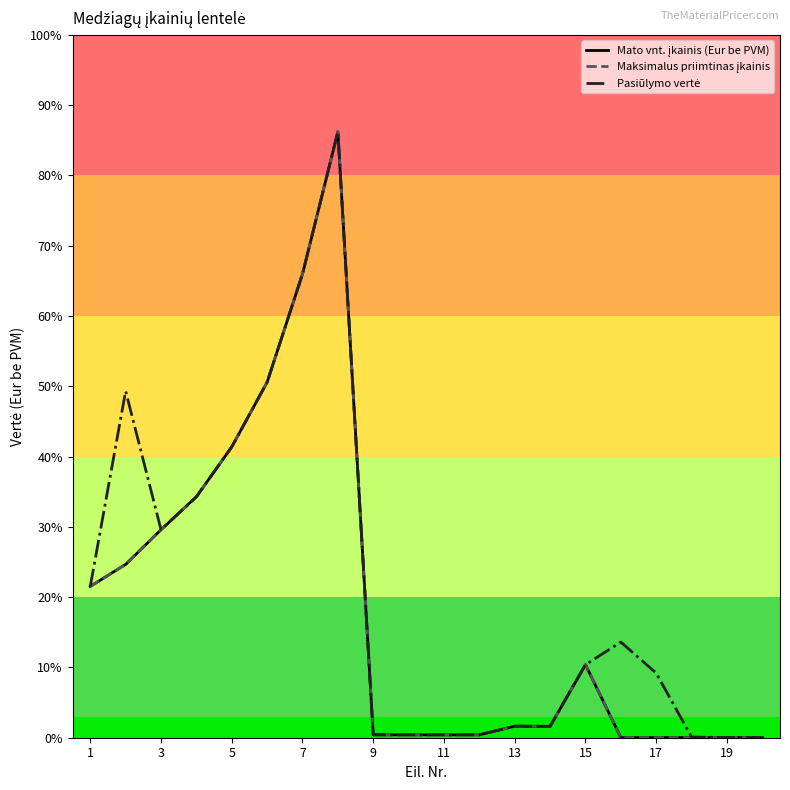

Which series has the largest total across all categories?

Pasiūlymo vertė